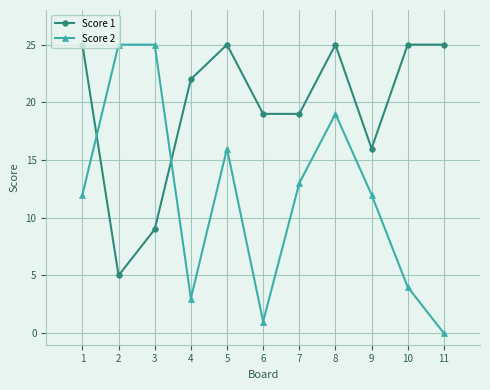

What is the highest value of the Score 1 series?

25